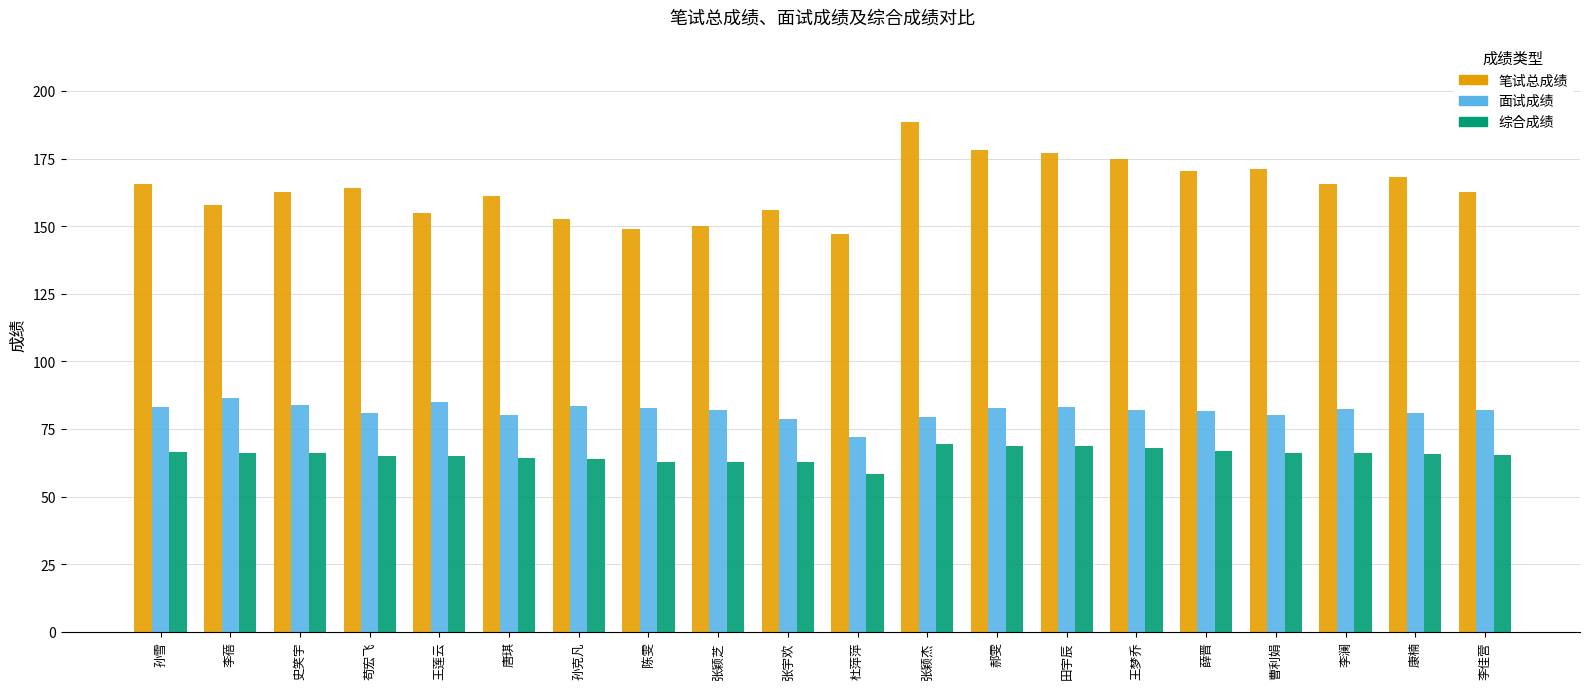

What is the average value of the 笔试总成绩 series?

163.8